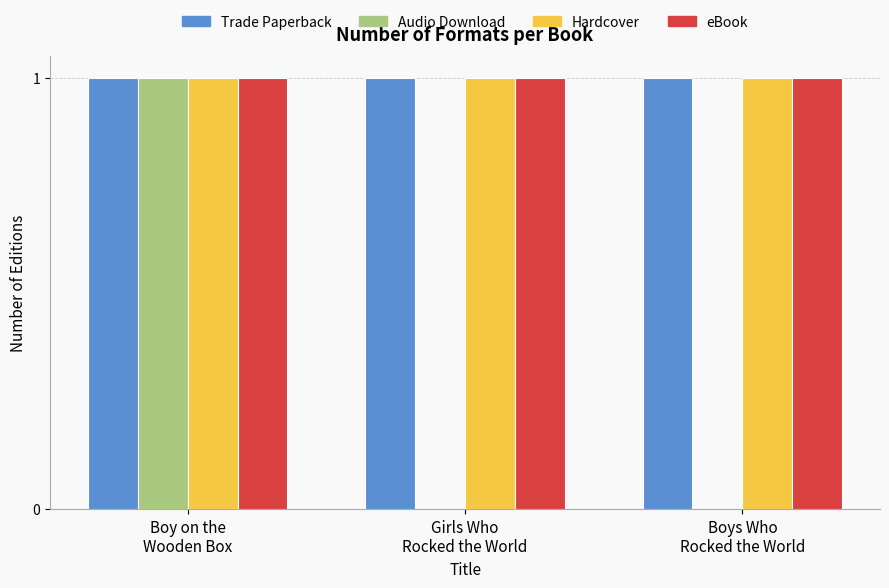

What is the sum of all Hardcover values?

3